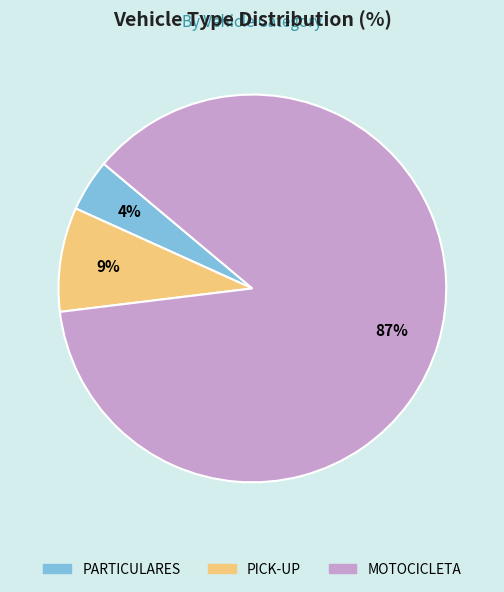

Is there any slice that represents more than half of the pie?

Yes